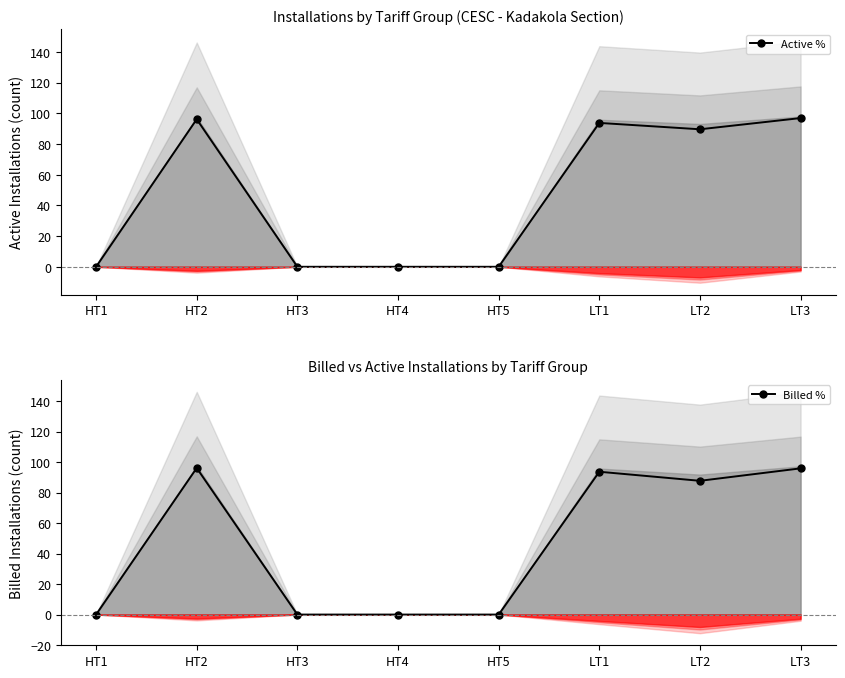

True or false: Billed % and Active % intersect in this chart.

False